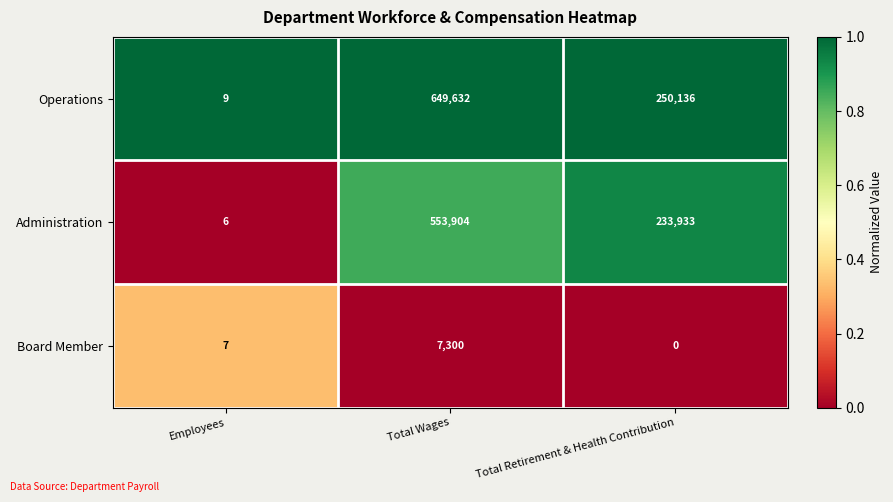

Reading left to right, list all the values displayed in this chart.

Operations: 9	649632	250136
Administration: 6	553904	233933
Board Member: 7	7300	0